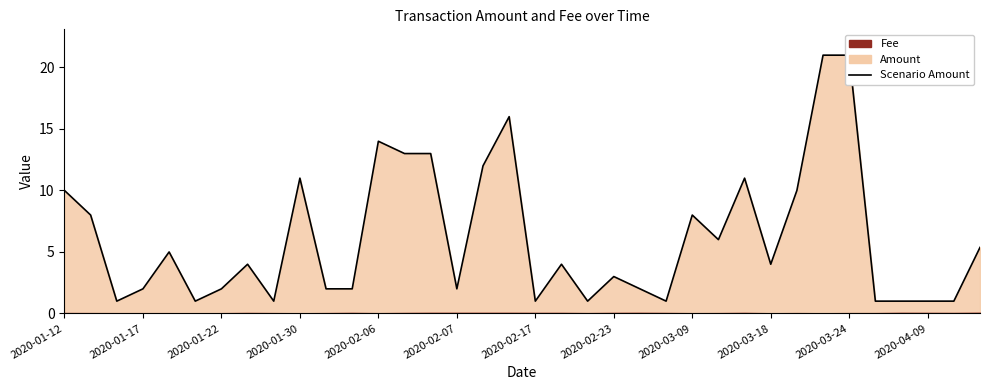

True or false: there are more than 2 points higher than both neighbors.

True